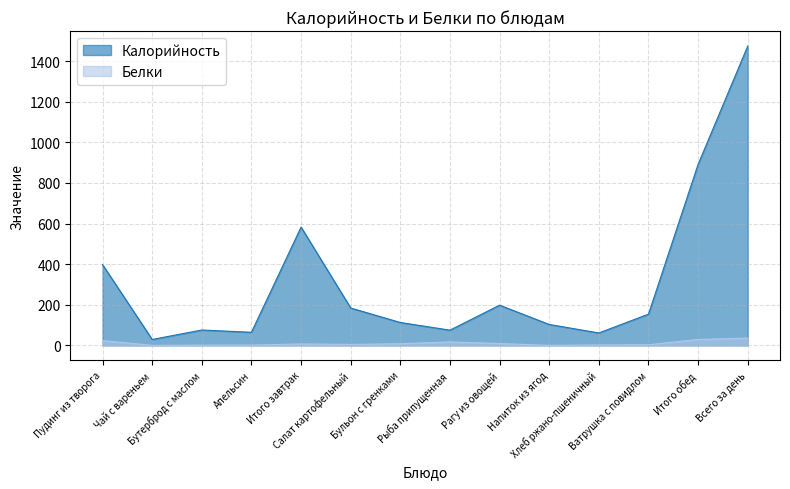

True or false: Калорийность and Белки cross at least once.

False